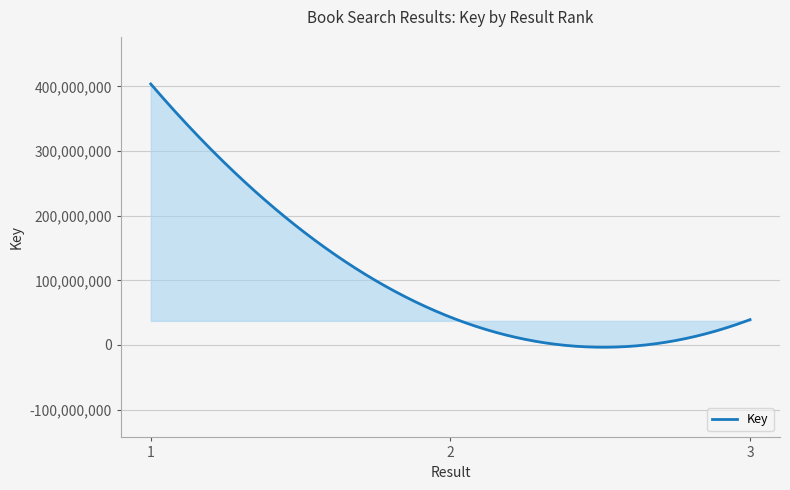

How many lines are shown in the chart?

1